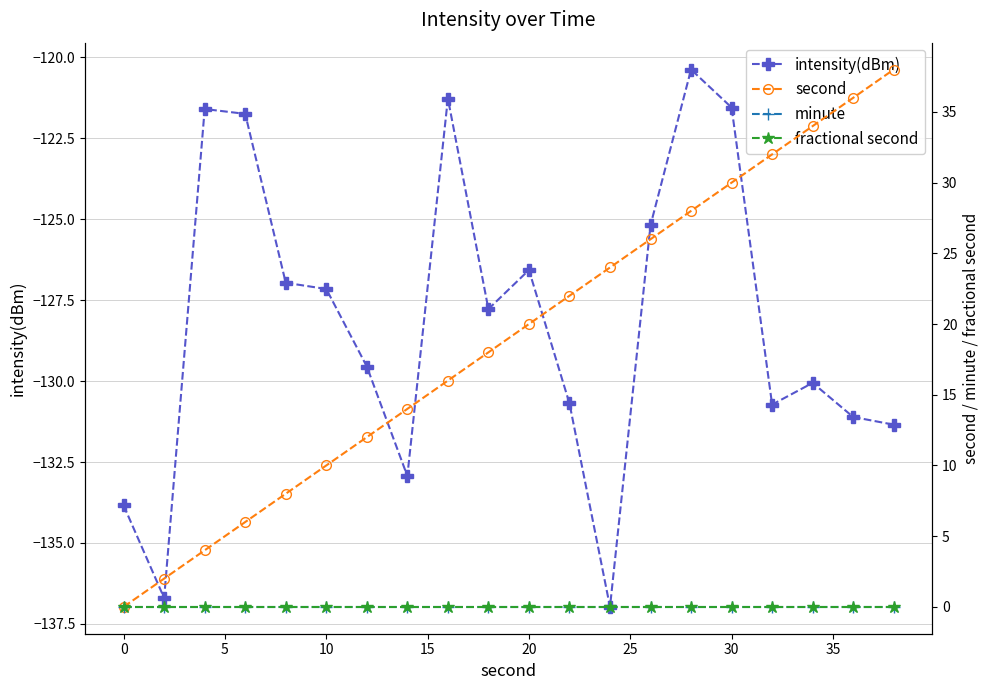

True or false: second and intensity(dBm) cross at least once.

False